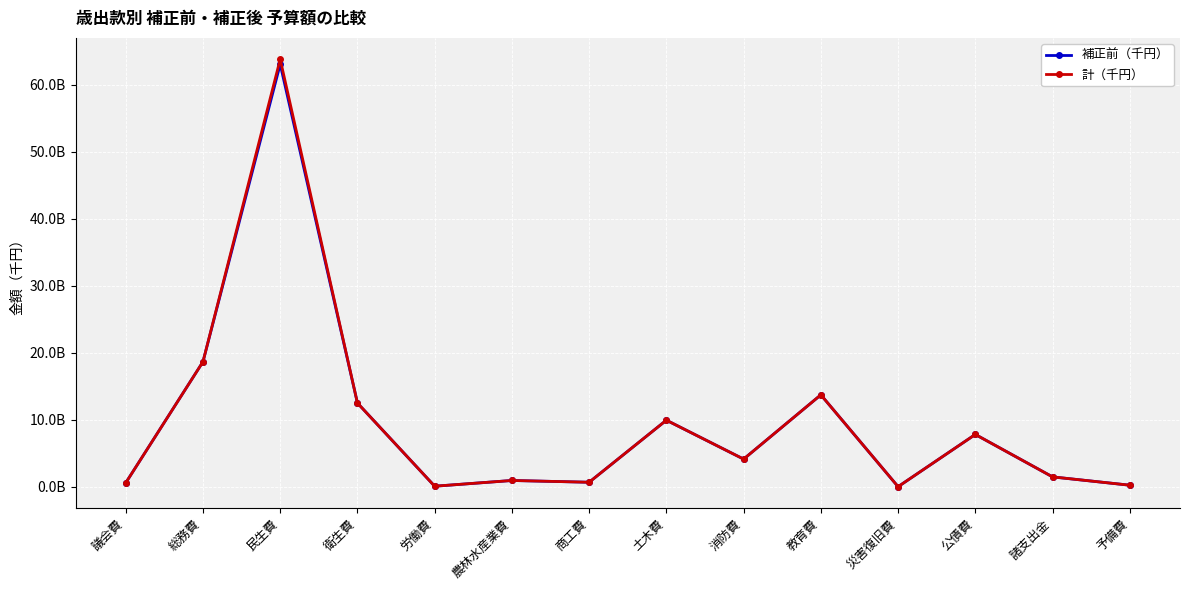

At 教育費, list the series in order from largest to smallest.

補正前（千円）, 計（千円）